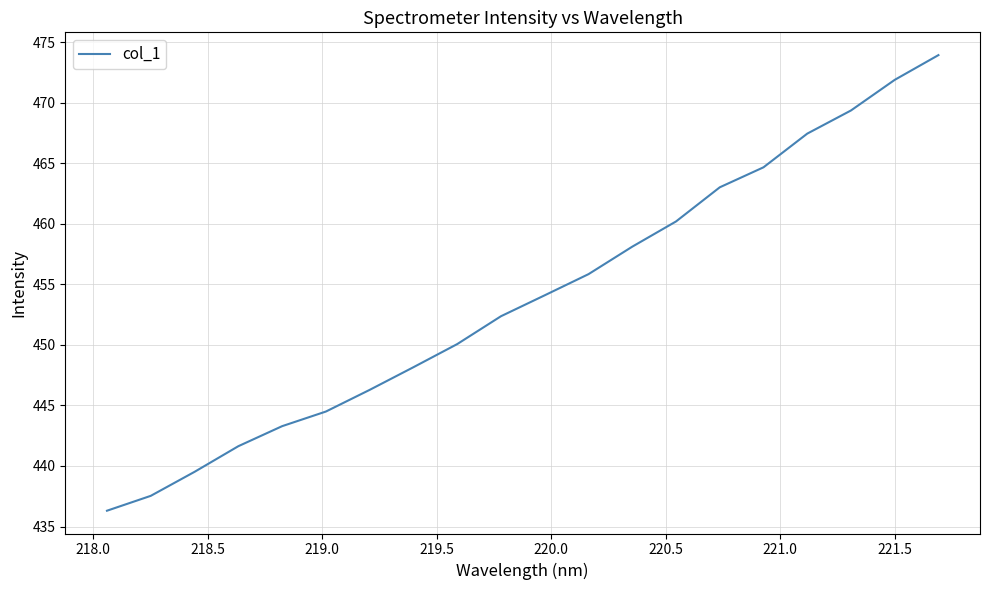

What is the minimum value shown in the chart?

436.3